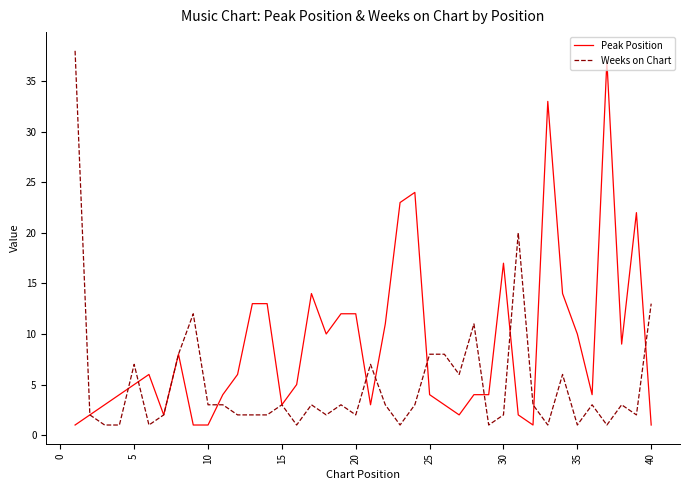

Which series has the largest total across all categories?

Peak Position